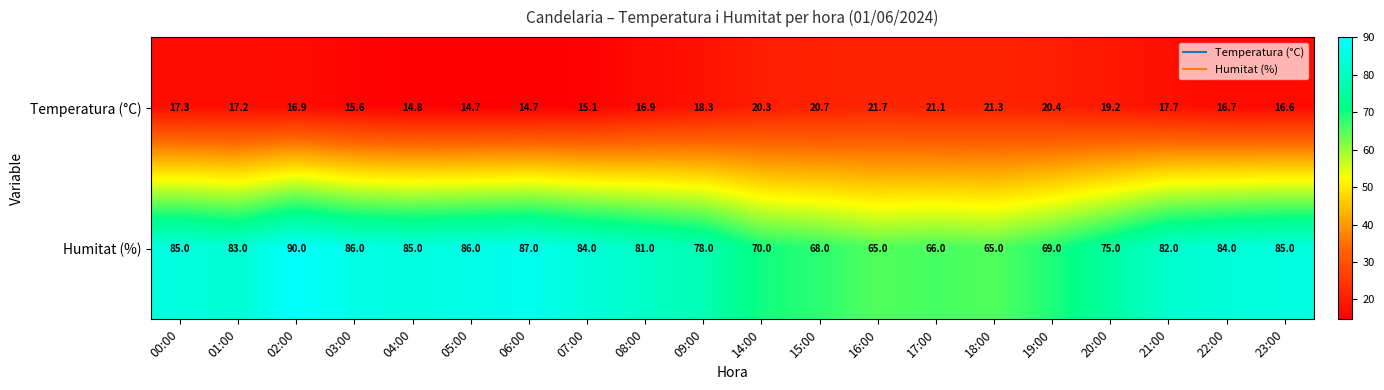

At which category is the sum across all series the highest?

02:00